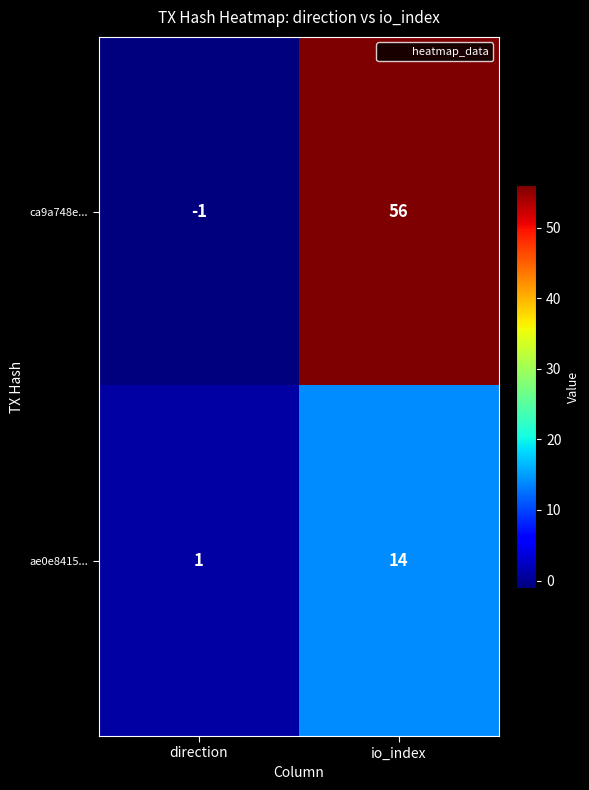

Reading right to left, list all the values displayed in this chart.

ca9a748e...: 56	-1
ae0e8415...: 14	1